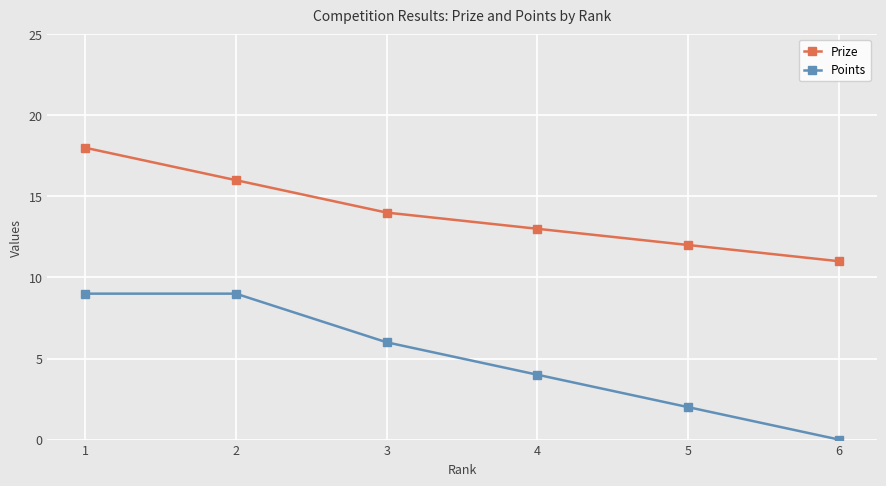

Reading right to left, list all the values displayed in this chart.

Prize: 6=11	5=12	4=13	3=14	2=16	1=18
Points: 6=0	5=2	4=4	3=6	2=9	1=9